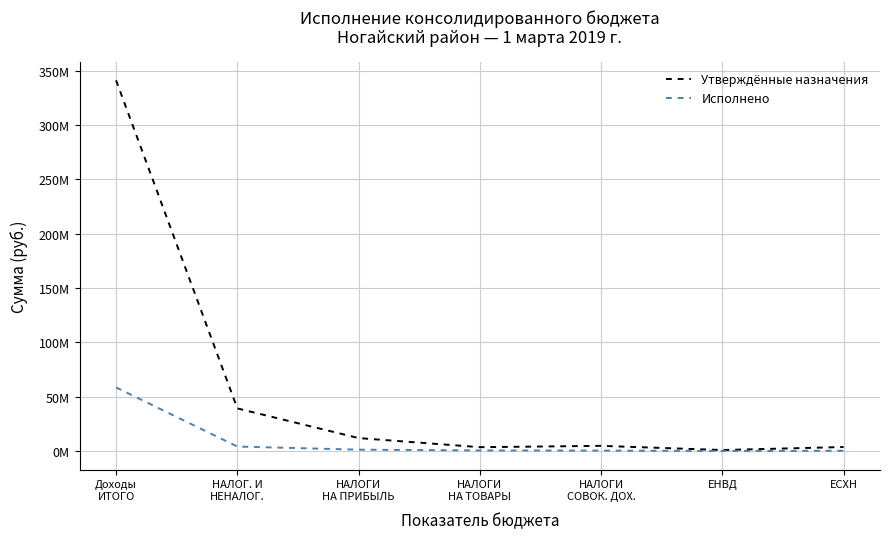

Does the chart have visible grid lines?

Yes